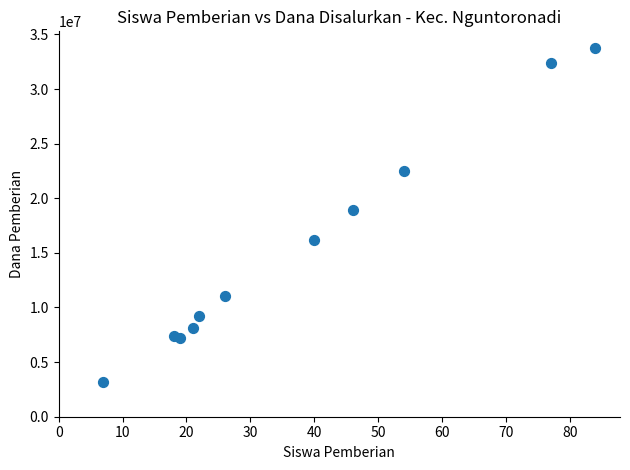

What Y value in the scatter plot is closest to 18450000?

18900000